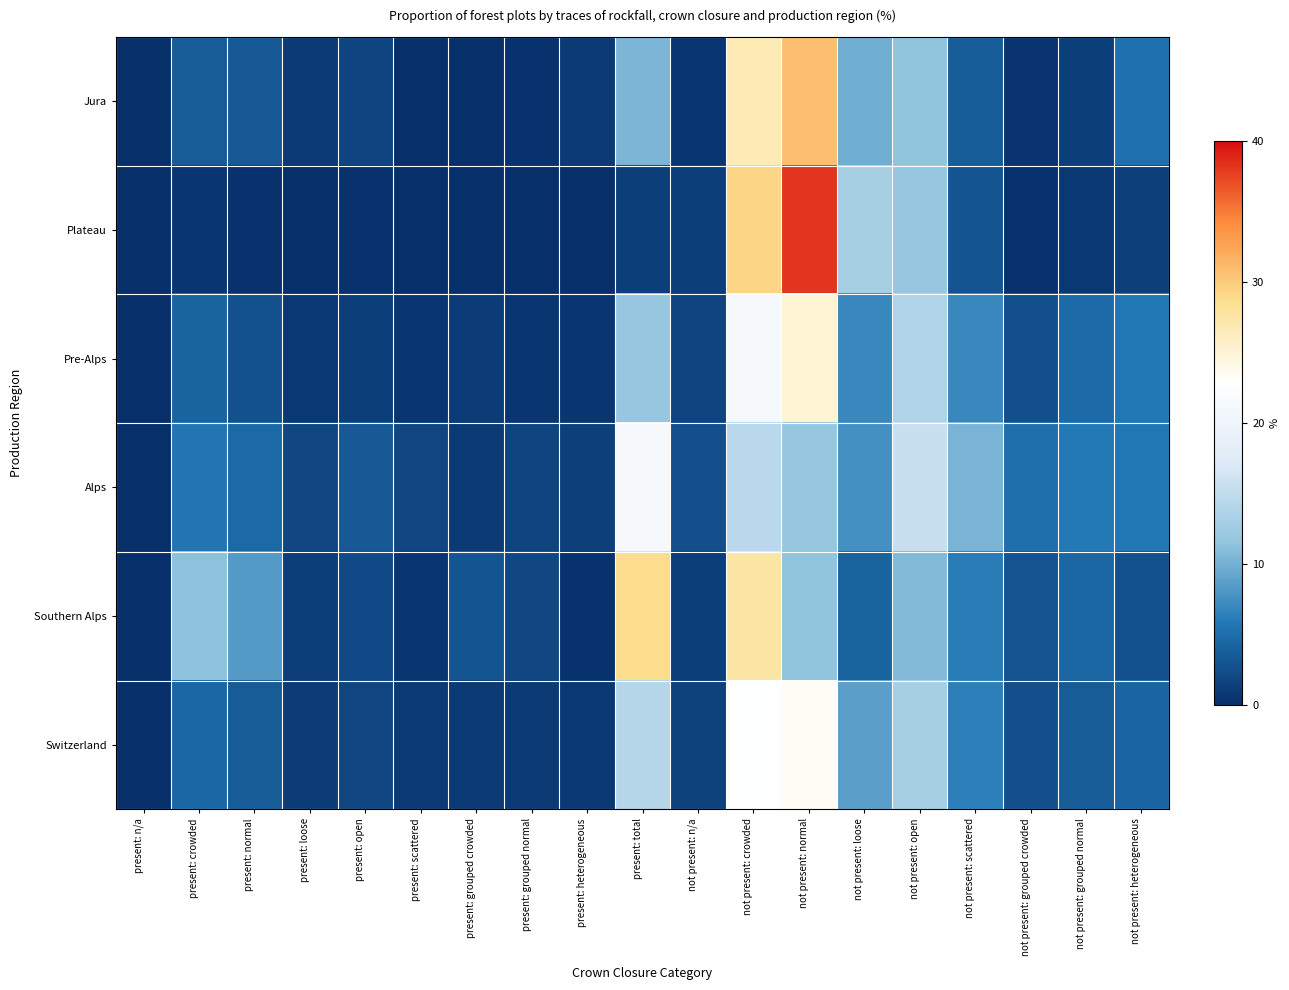

What is the total value across all series at not present: heterogeneous?

24.9